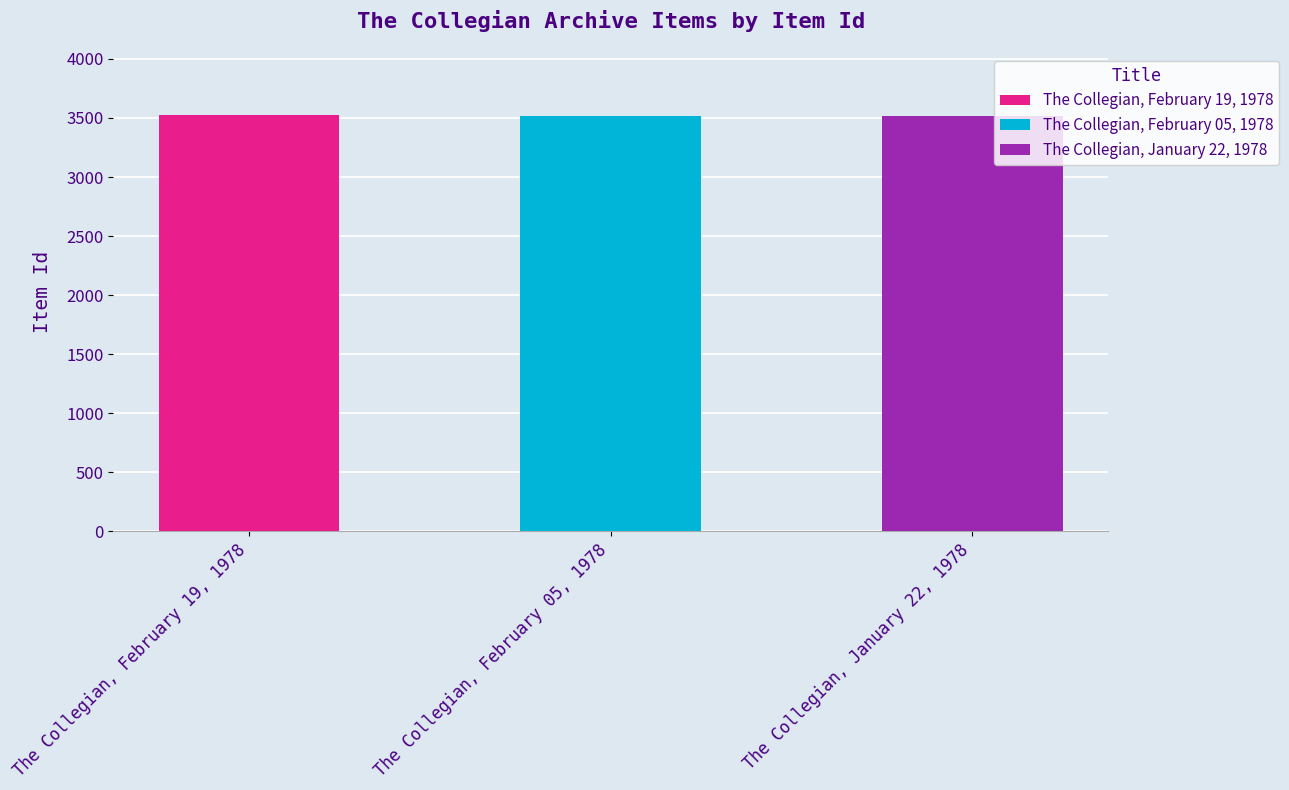

Where is the data nearest to the value 3520?

The Collegian, February 05, 1978